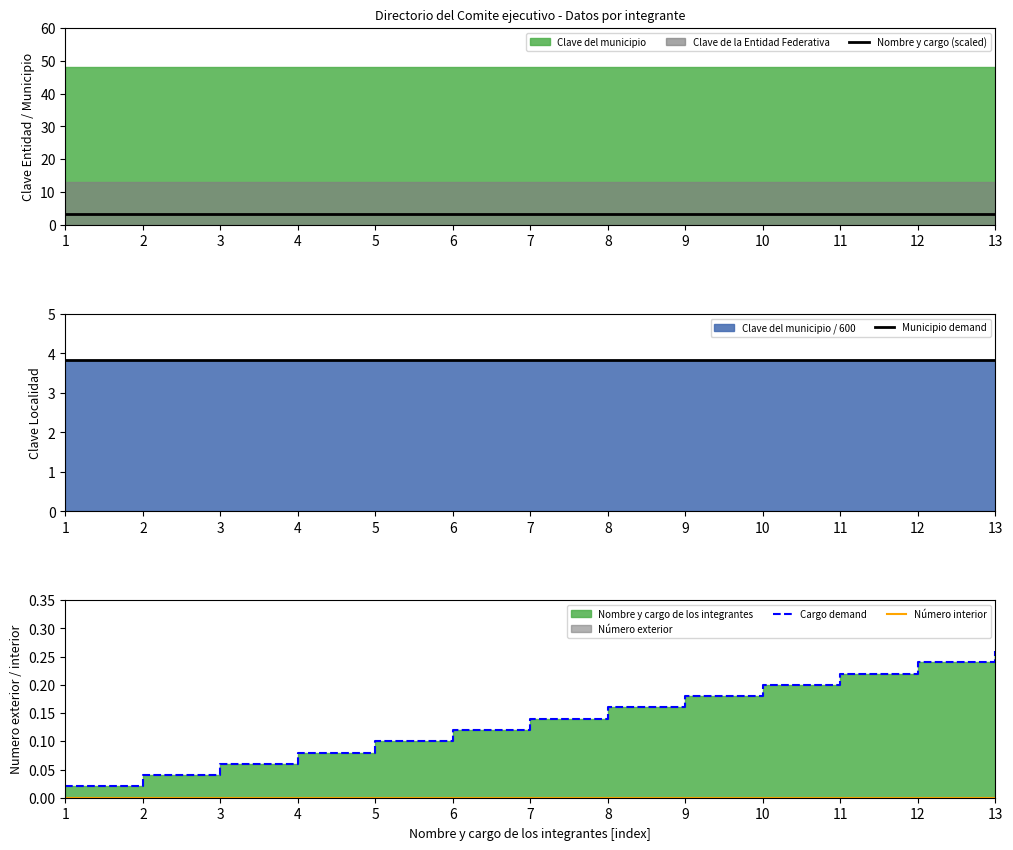

Read the Municipio demand value at 3.

3.8